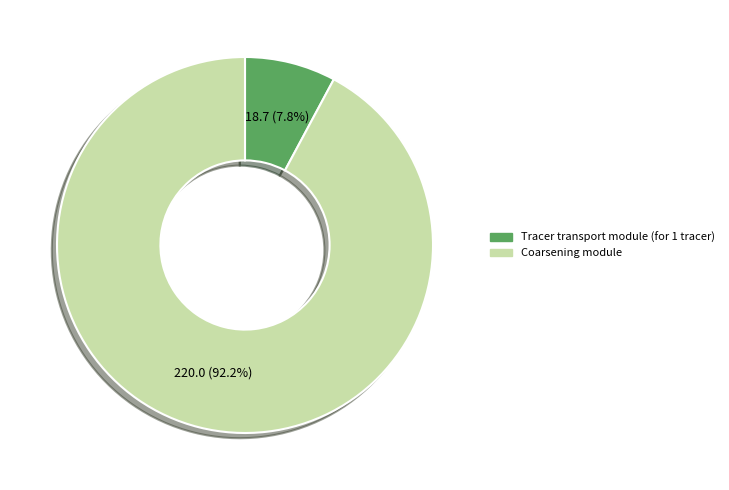

To the nearest percent, what is the average slice percentage?

50%